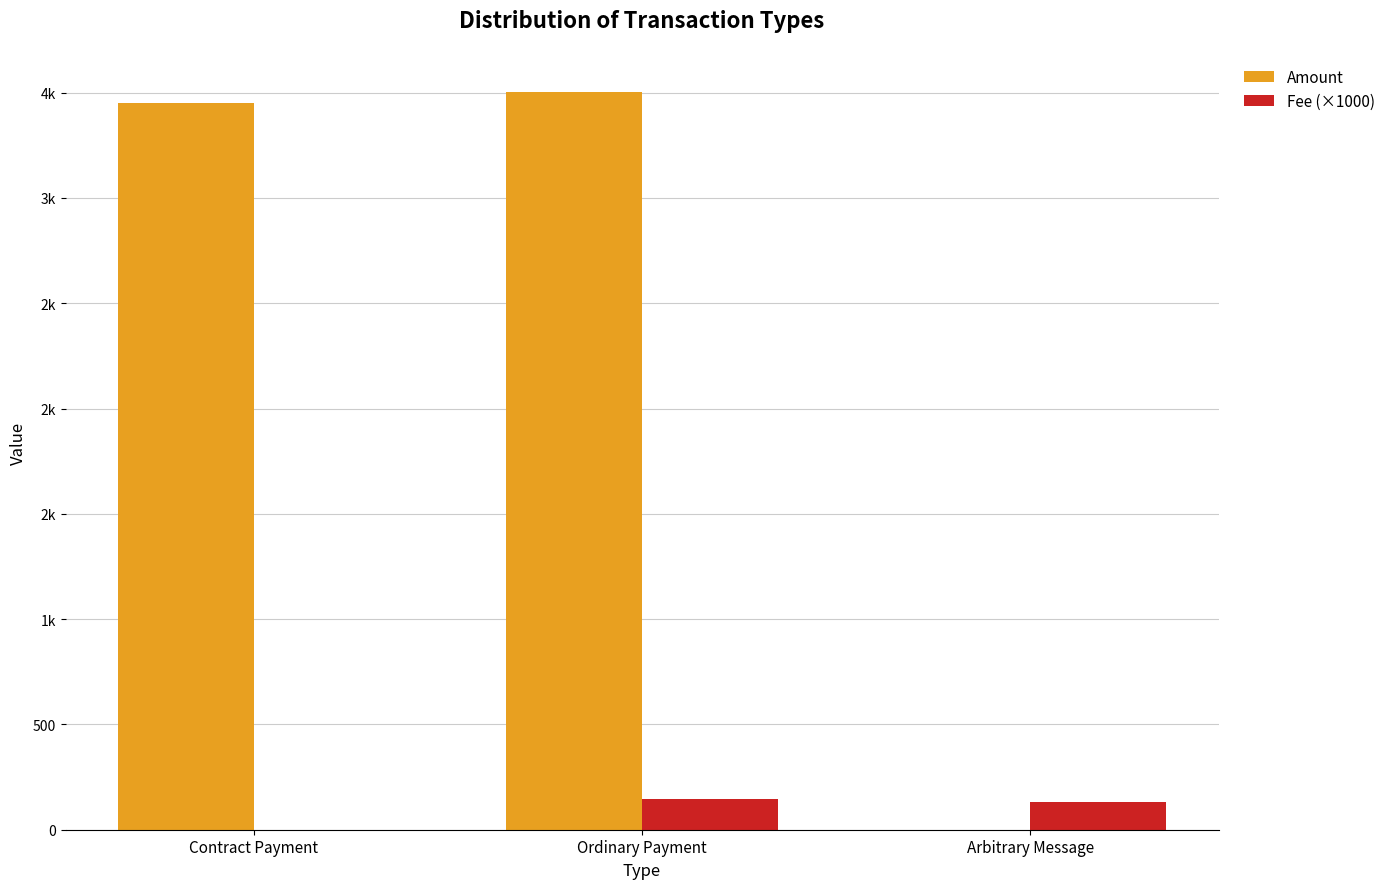

Rank the categories by Fee (×1000) value from lowest to highest.

Contract Payment, Arbitrary Message, Ordinary Payment